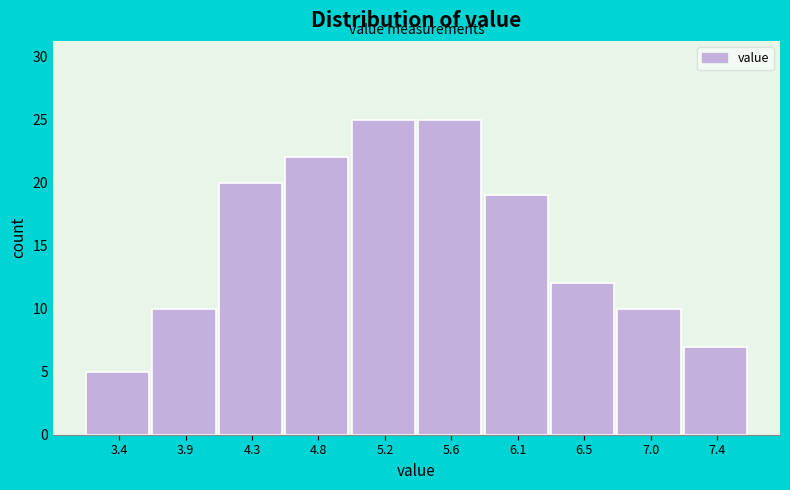

Reading left to right, list every bar in this chart as the range it spans on the x-axis followed by its height. Neither the bar edges nor the heights are printed on the chart, so give them approximately, as read against the axes.

3.20 to 3.65: 5
3.65 to 4.10: 10
4.10 to 4.55: 20
4.55 to 5.00: 22
5.00 to 5.45: 25
5.45 to 5.85: 25
5.85 to 6.30: 19
6.30 to 6.75: 12
6.75 to 7.20: 10
7.20 to 7.65: 7